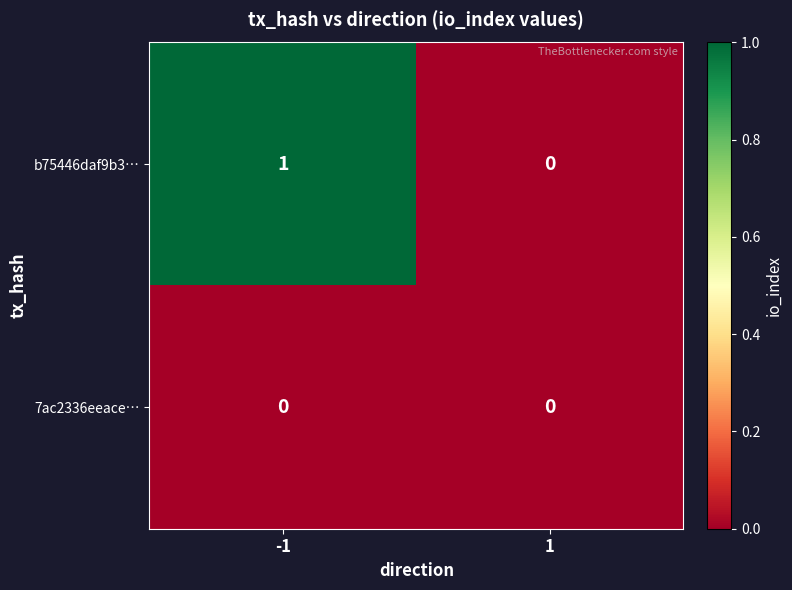

Which series has the widest spread of values?

b75446daf9b3…